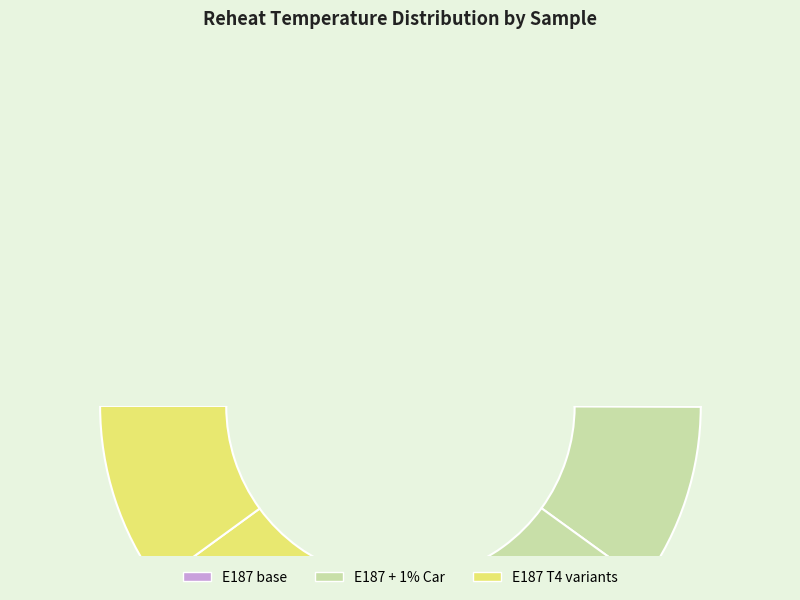

Is there a majority slice in this chart?

No